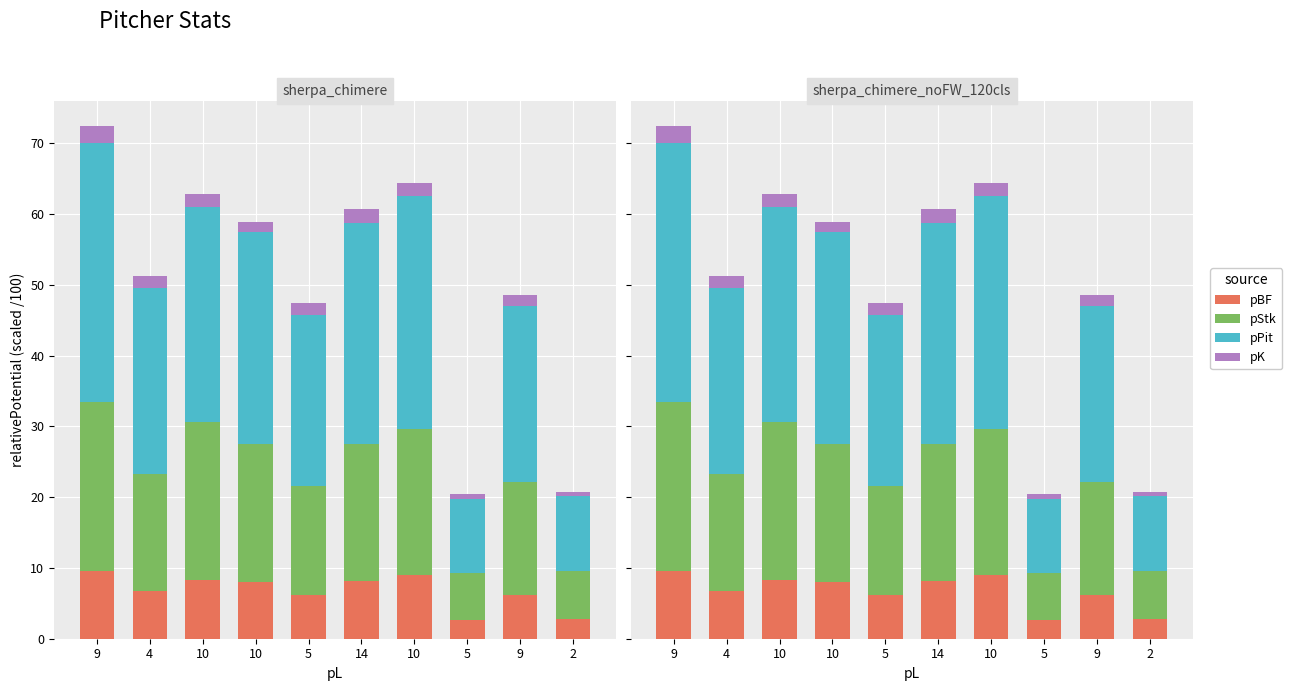

Rank the categories by pStk value from highest to lowest.

9, 10, 10, 10, 14, 4, 9, 5, 2, 5